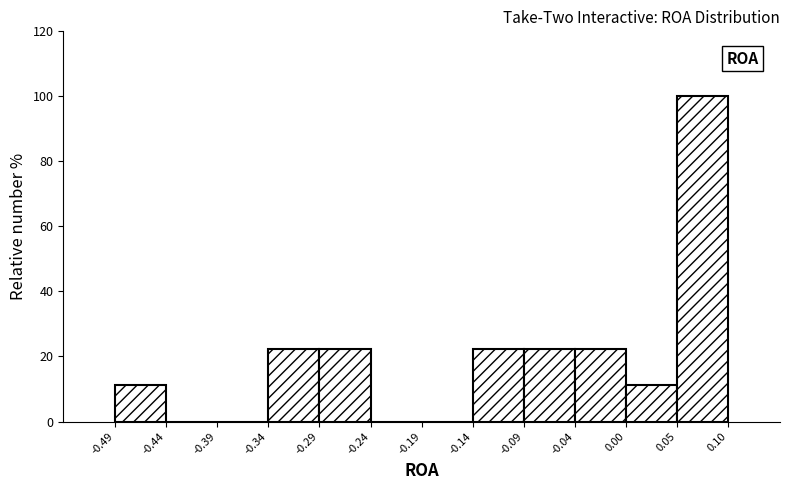

What is the height of the bar covering -0.04 to 0.00 on the x-axis? The values are not printed on the chart, so give them approximately, as read against the axis.

22